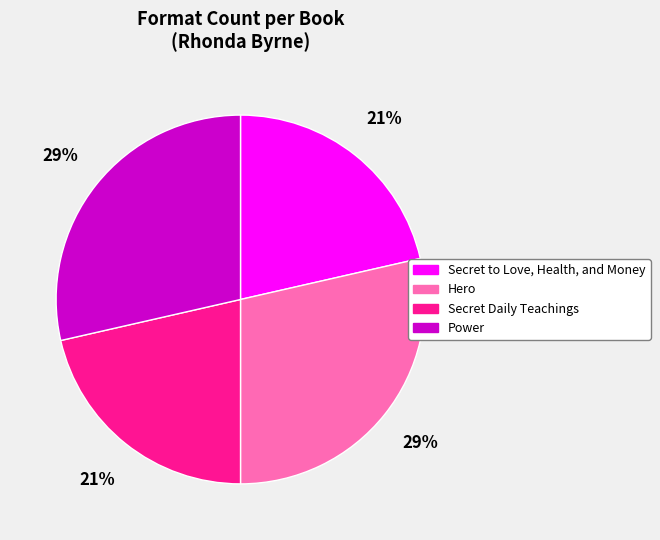

To the nearest percent, what portion does Secret Daily Teachings represent?

21%